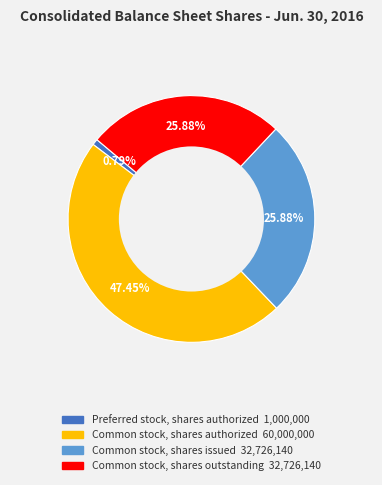

Is there a majority slice in this chart?

No